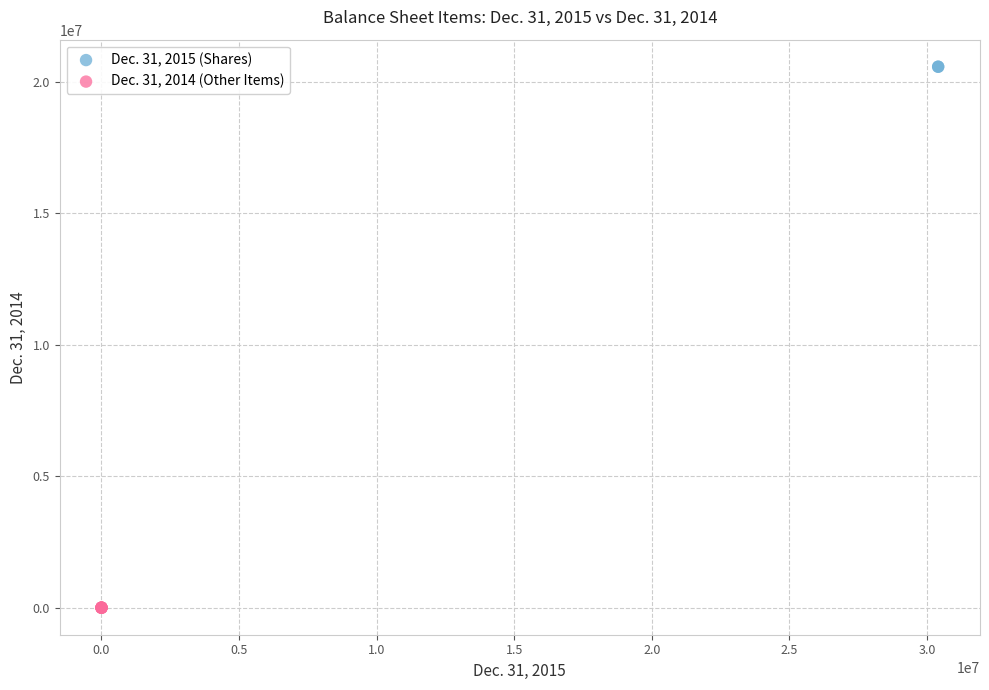

Which series contains the highest Y value?

Dec. 31, 2015 (Shares)